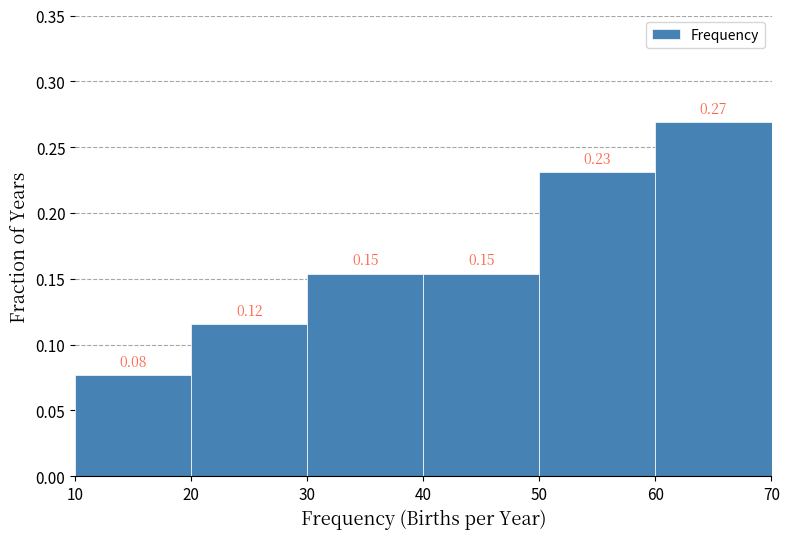

Which range on the x-axis has the tallest bar?

60 to 70